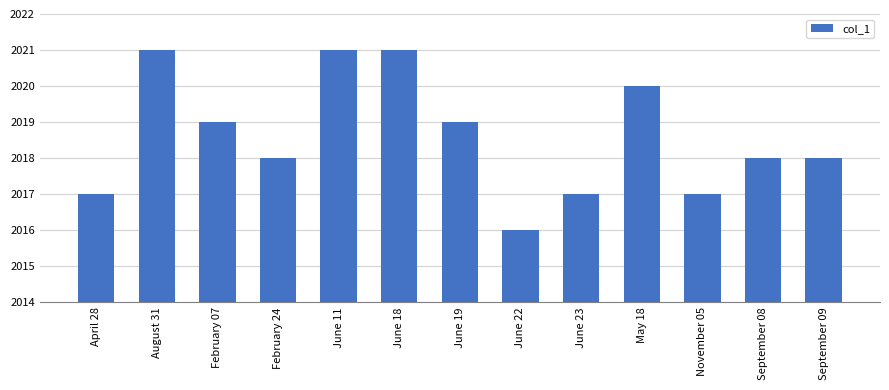

Reading right to left, transcribe all the data shown in this chart.

2018	2018	2017	2020	2017	2016	2019	2021	2021	2018	2019	2021	2017